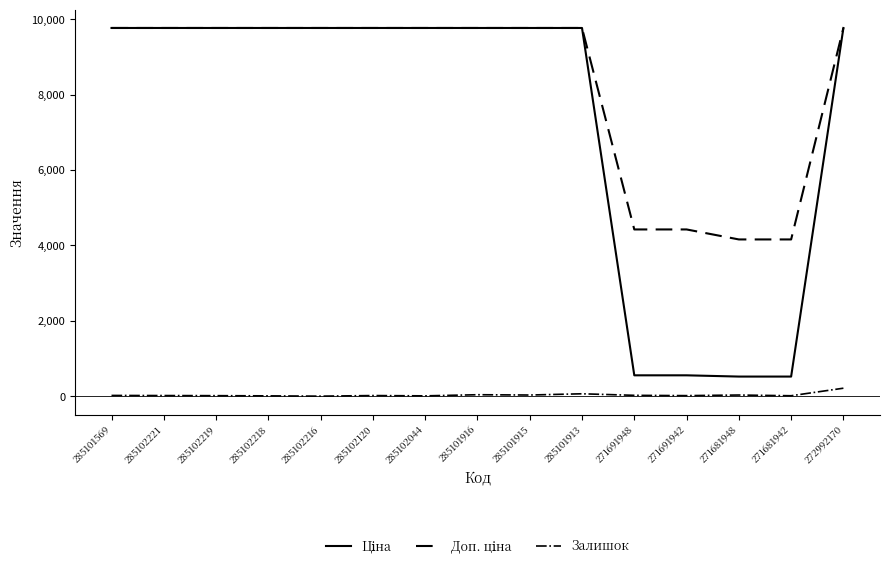

How many lines are shown in the chart?

3